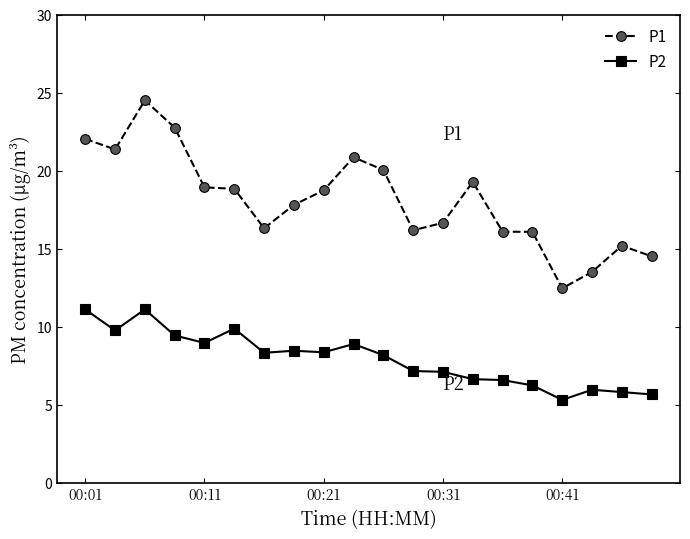

What is the minimum value shown in the chart?

5.3